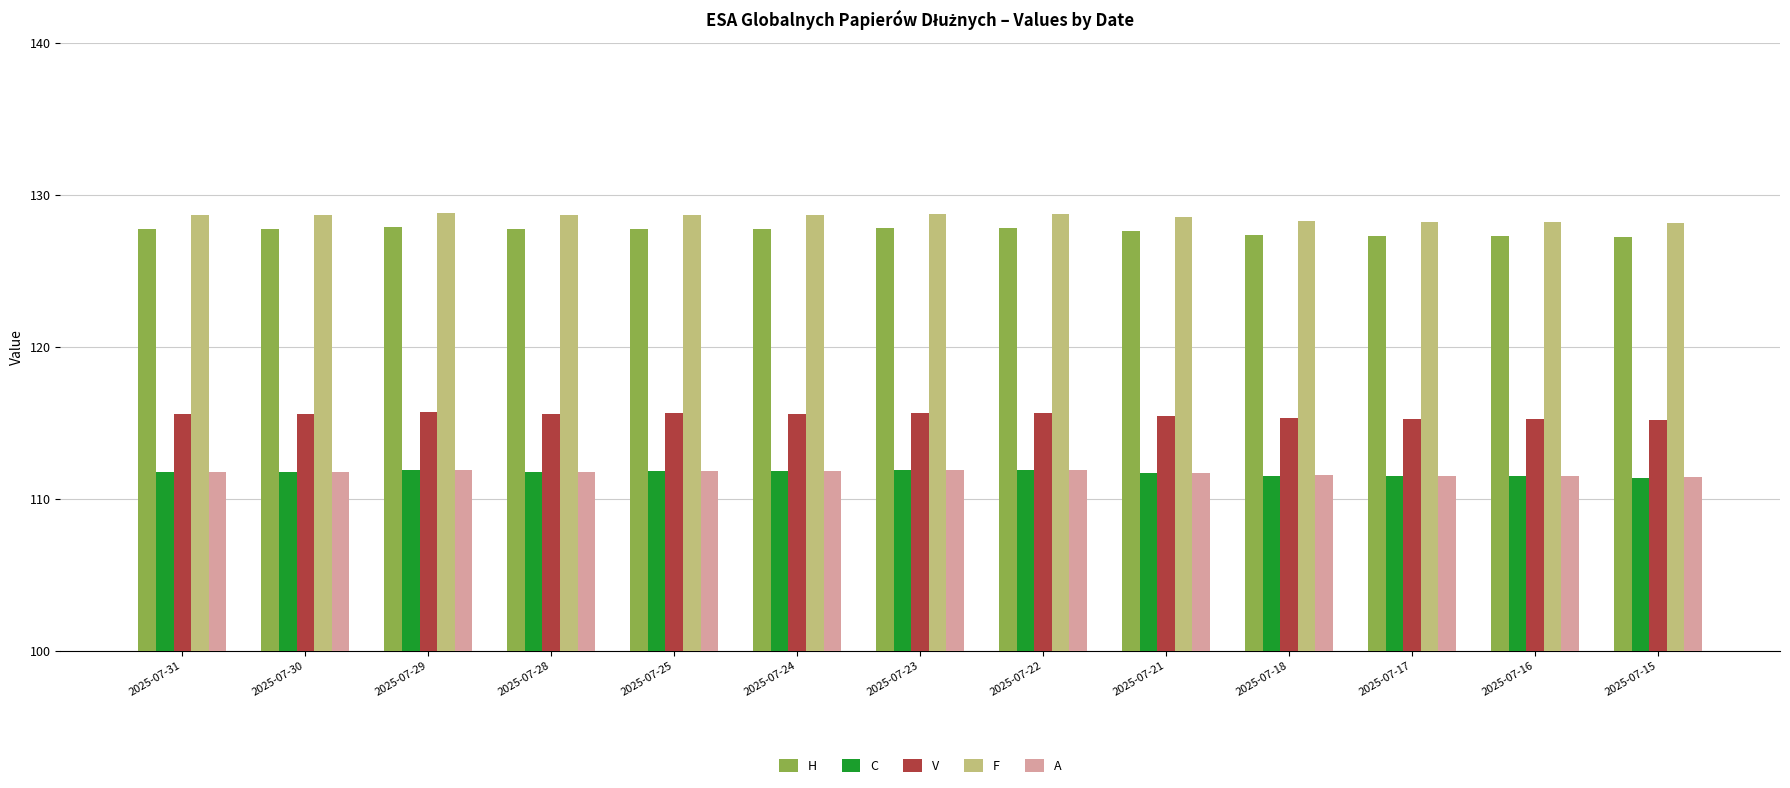

True or false: V has a value of 115.2 at 2025-07-17.

True